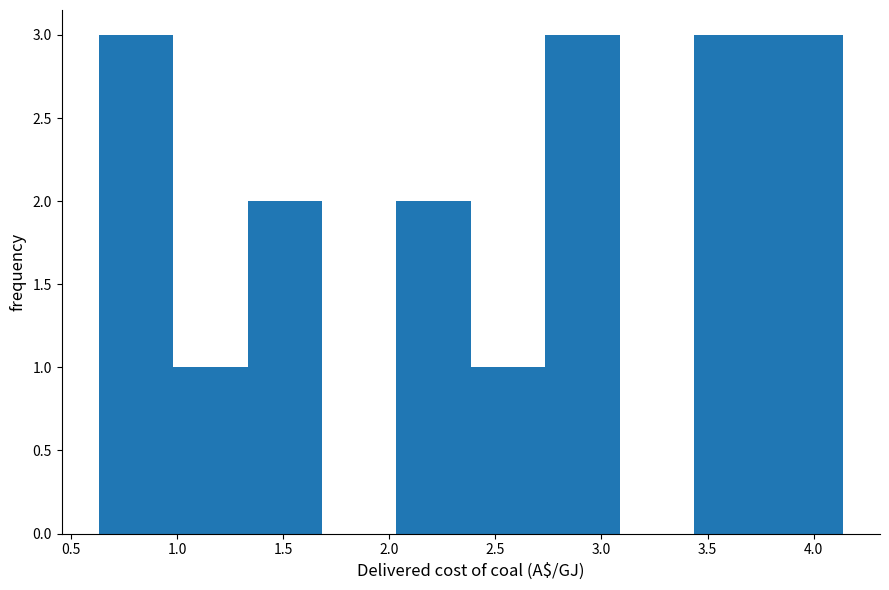

Reading left to right, transcribe this chart: for each bar, give the range it covers on the x-axis and its height. Neither the bar edges nor the heights are printed on the chart, so give them approximately, as read against the axes.

0.65 to 1.00: 3
1.00 to 1.35: 1
1.35 to 1.70: 2
1.70 to 2.05: 0
2.05 to 2.40: 2
2.40 to 2.75: 1
2.75 to 3.10: 3
3.10 to 3.45: 0
3.45 to 3.80: 3
3.80 to 4.15: 3